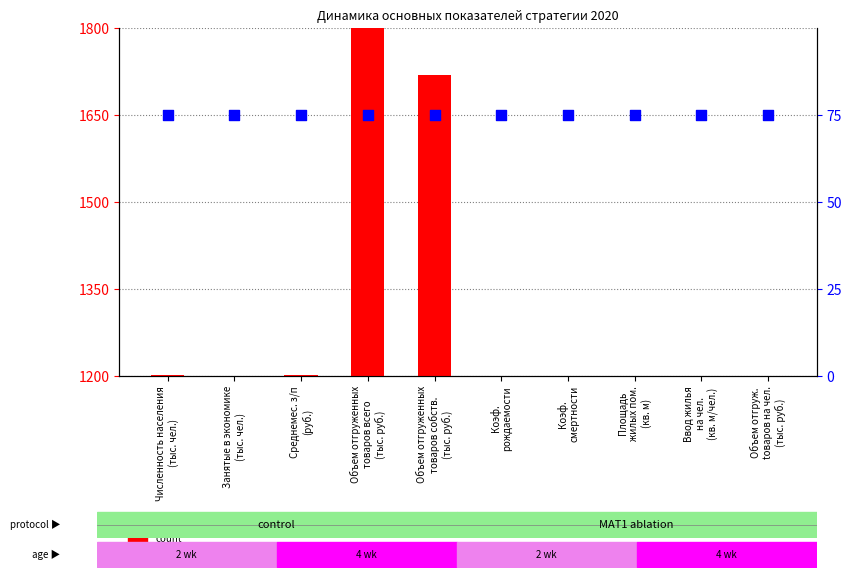

Is the value of percentile rank within the sample at Занятые в экономике
(тыс. чел.) greater than the value of count at Коэф.
рождаемости?

No